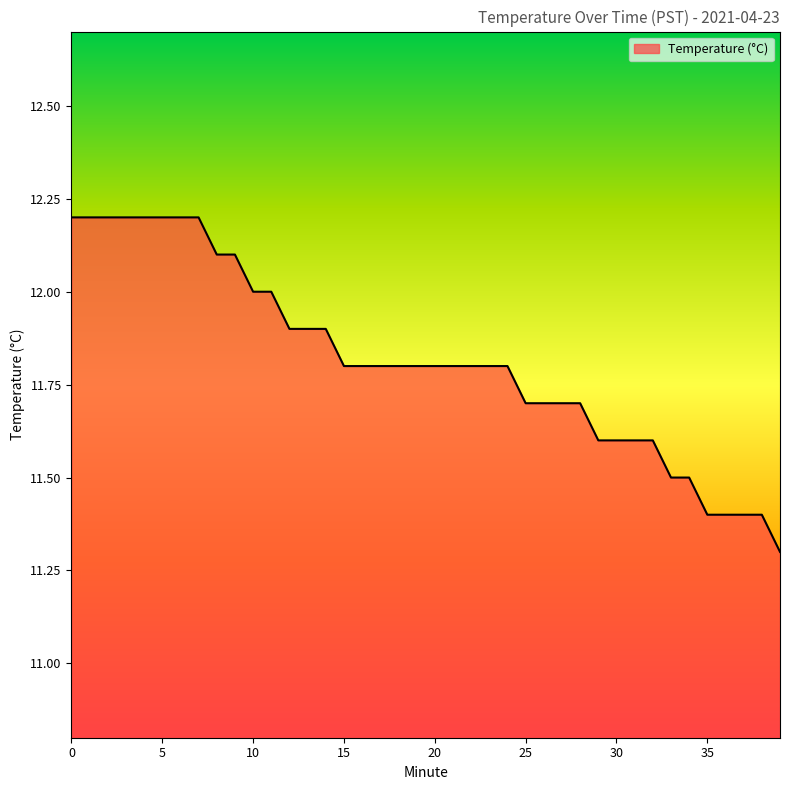

What is the minimum value shown in the chart?

11.3